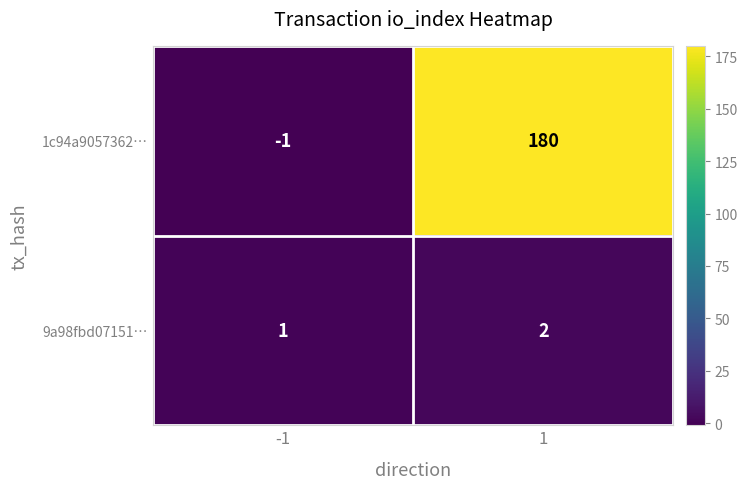

Which series changed the most between -1 and 1?

1c94a9057362…